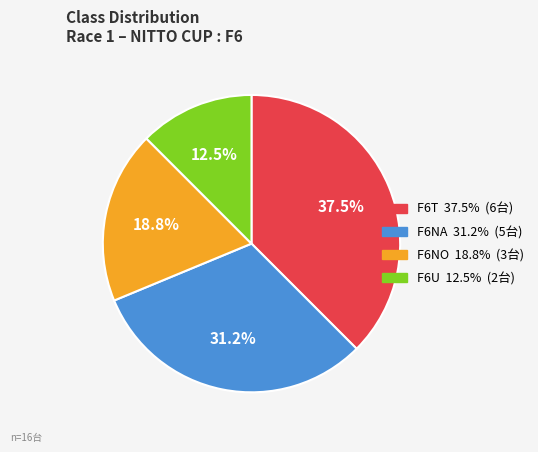

Does F6T represent more than half of the total?

No